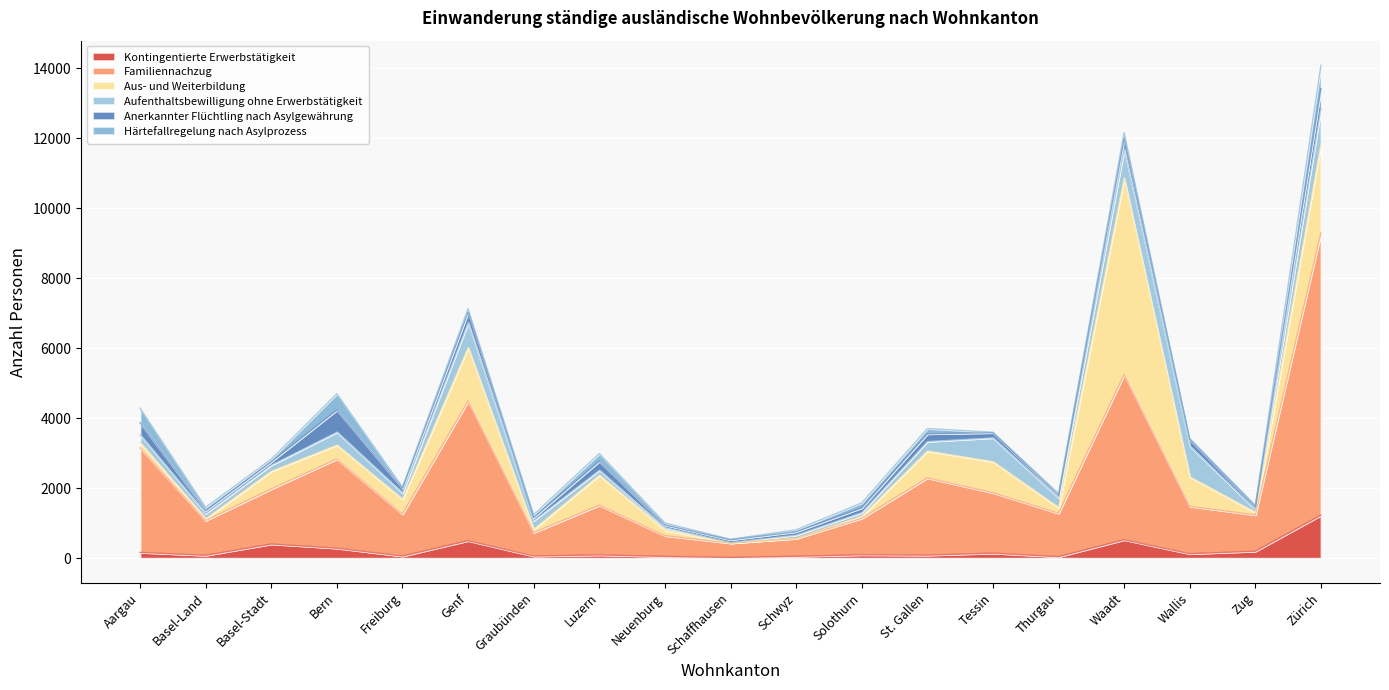

Between Thurgau and Zug, which series saw the biggest shift?

Familiennachzug